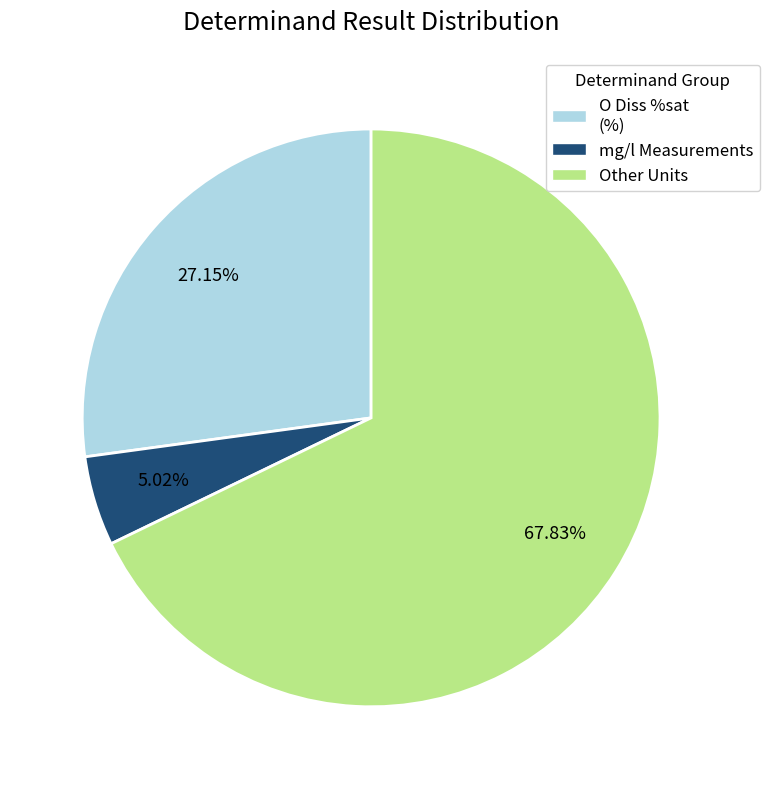

Does any single category account for the majority?

Yes